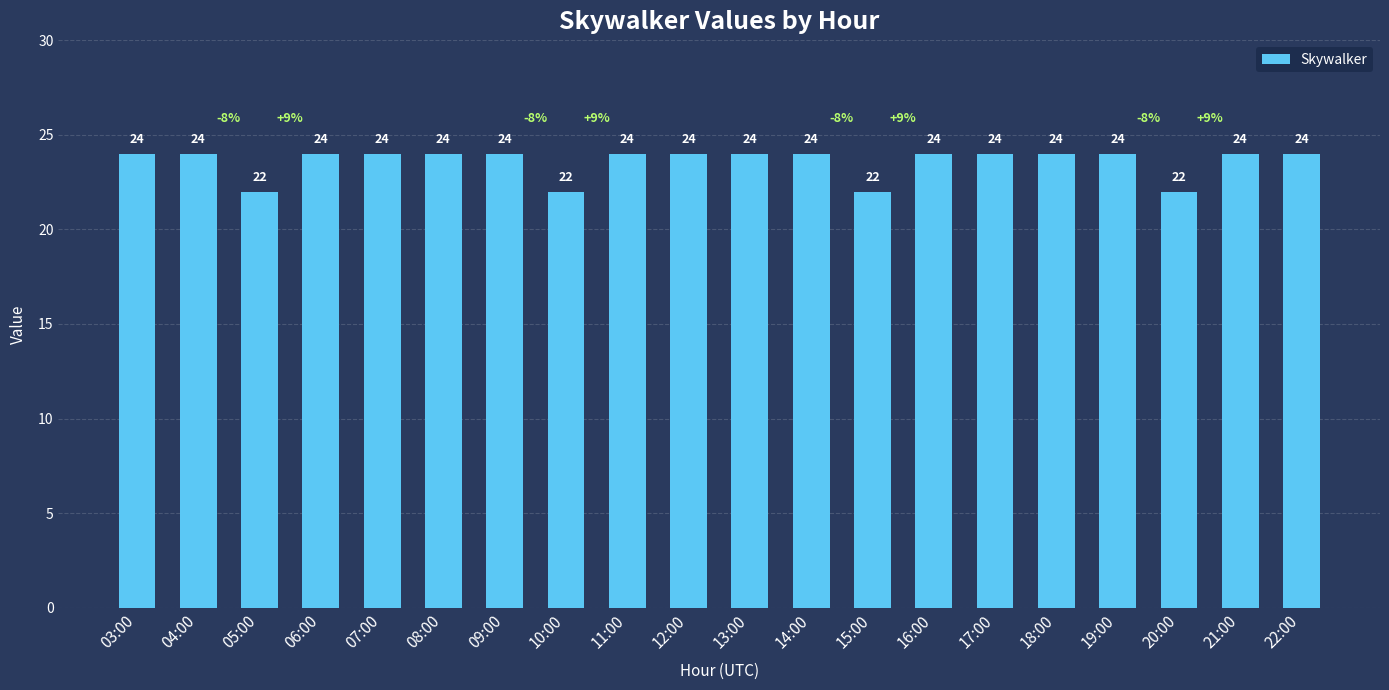

Which has a higher value, 05:00 or 18:00?

18:00